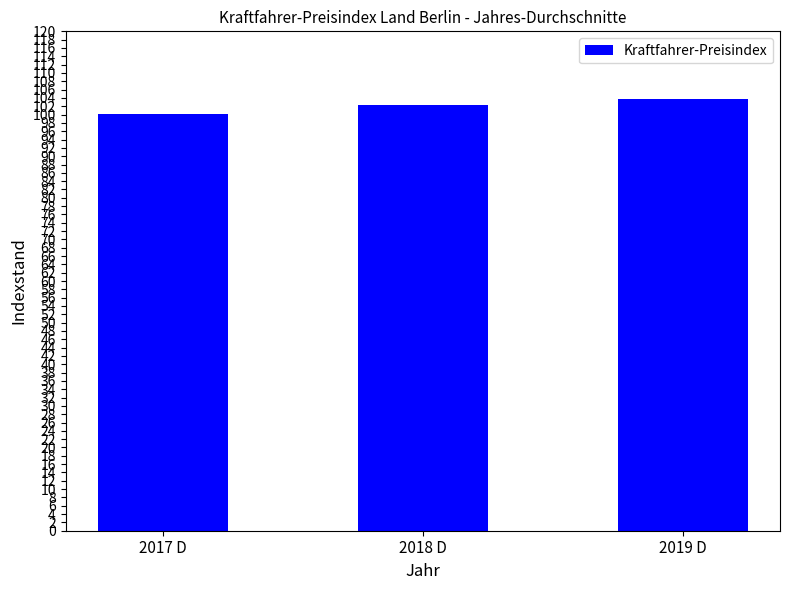

Reading right to left, what are all the values shown in this chart?

2019 D=103.8	2018 D=102.4	2017 D=100.2